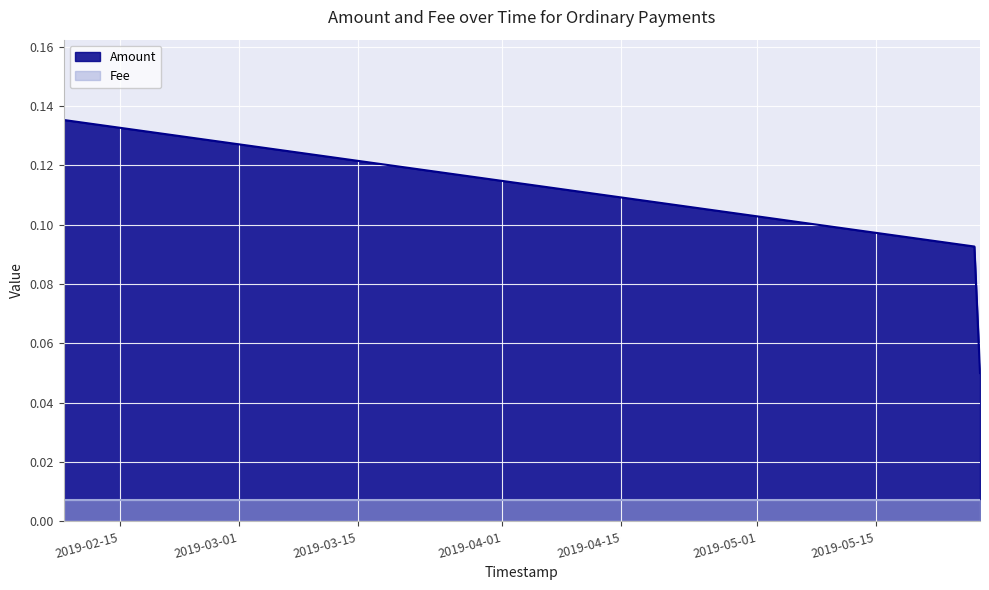

The value at 2019-05-27 05:27:33 is 0.1. True or false?

False